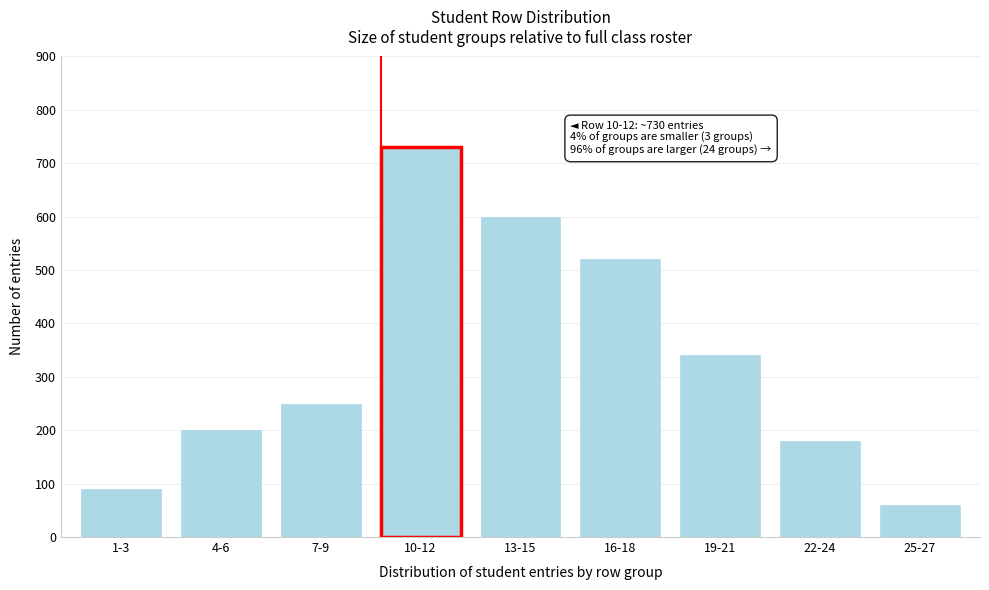

Reading left to right, what are all the values shown in this chart?

1-3=90	4-6=200	7-9=250	10-12=730	13-15=600	16-18=520	19-21=340	22-24=180	25-27=60